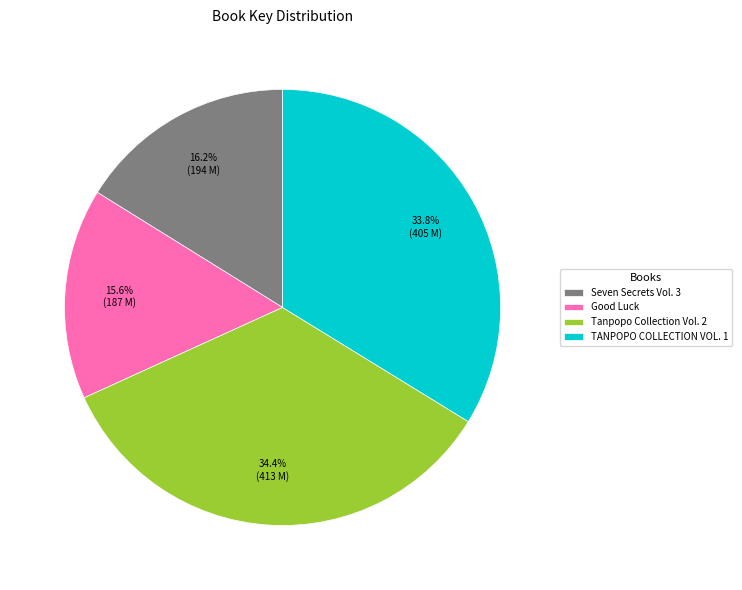

The Tanpopo Collection Vol. 2 slice represents 45% of the pie. True or false?

False